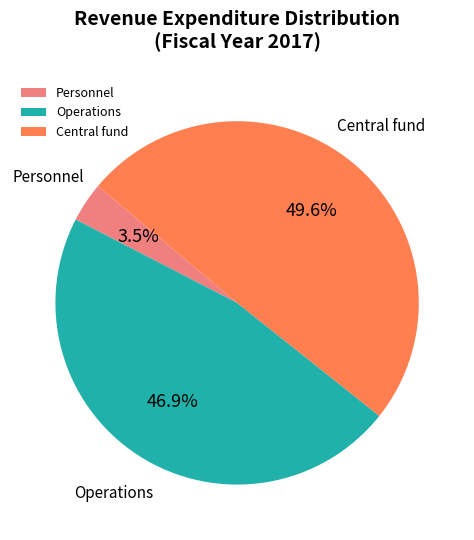

Is there a majority slice in this chart?

No